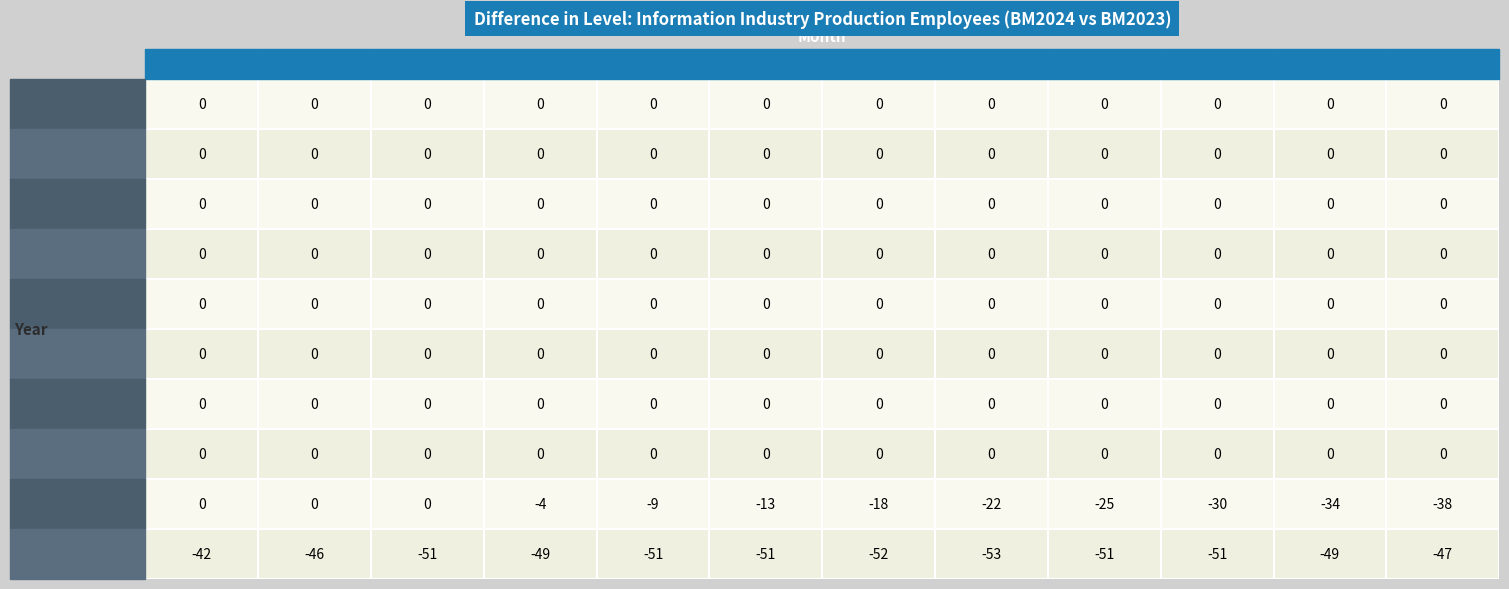

Which series has the widest spread of values?

2023